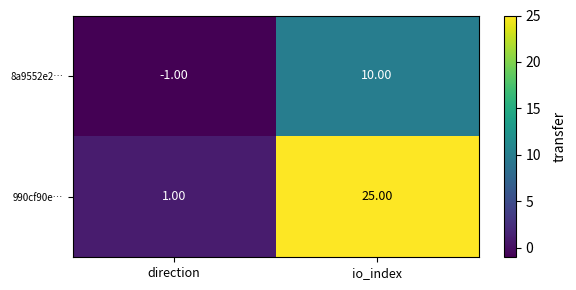

What is the average value of the 990cf90e… series?

13